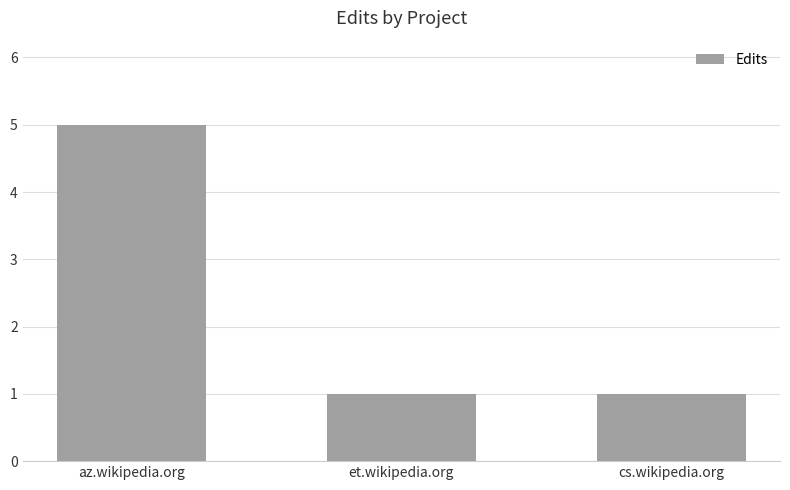

What value does the data have at et.wikipedia.org?

1